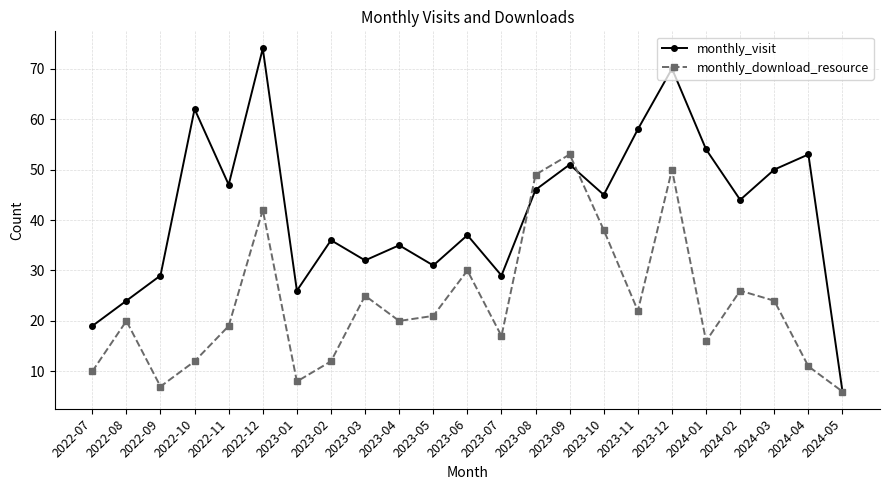

What is the value of the monthly_visit point at the 18th from the left?

70